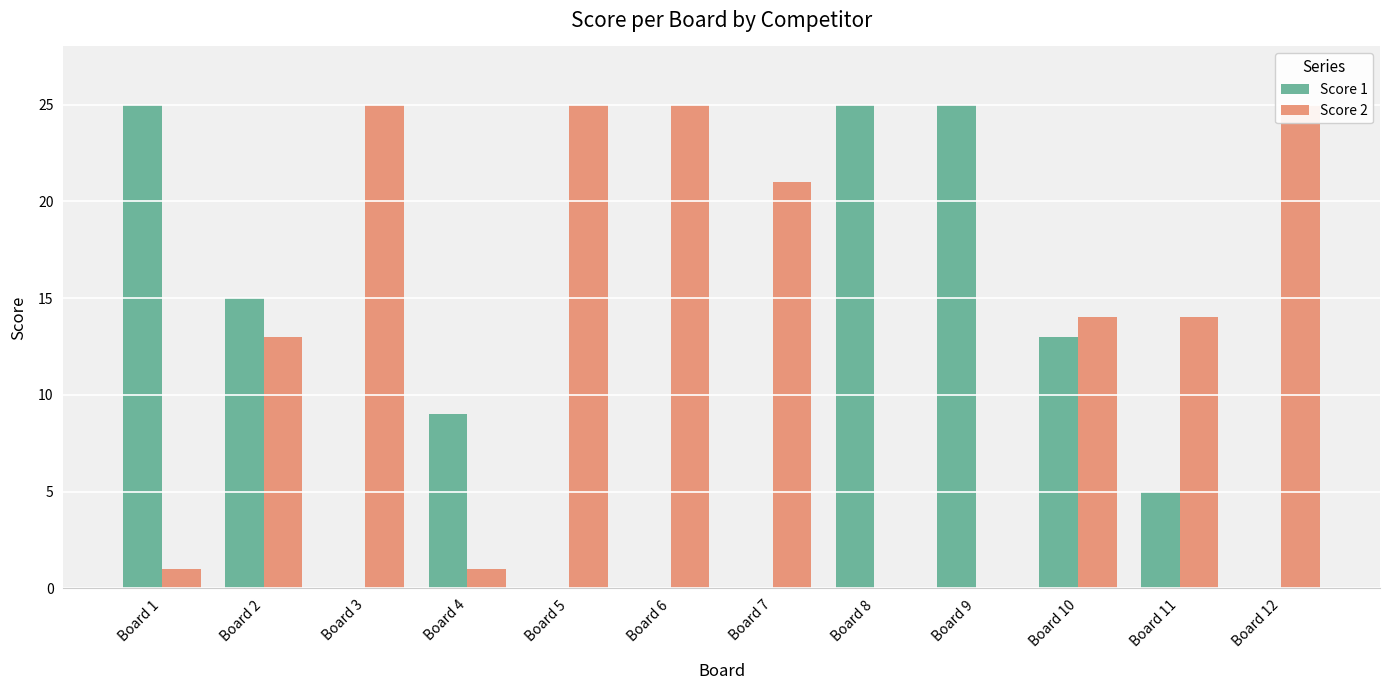

Reading left to right, extract all data points from this chart.

Score 1: 25	15	0	9	0	0	0	25	25	13	5	0
Score 2: 1	13	25	1	25	25	21	0	0	14	14	25